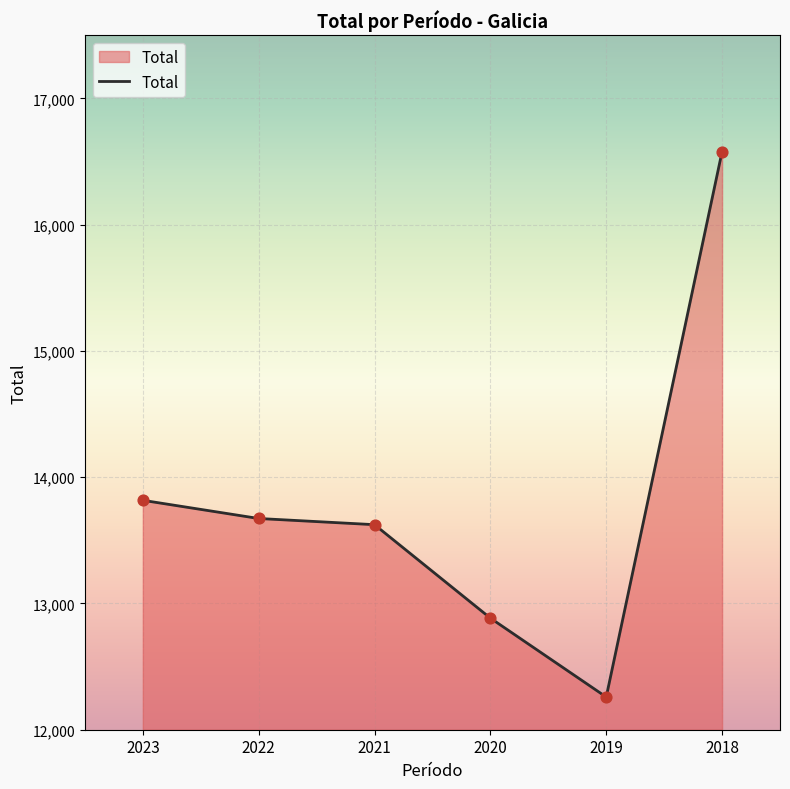

What is the change in value from 2021 to 2018?

+2955